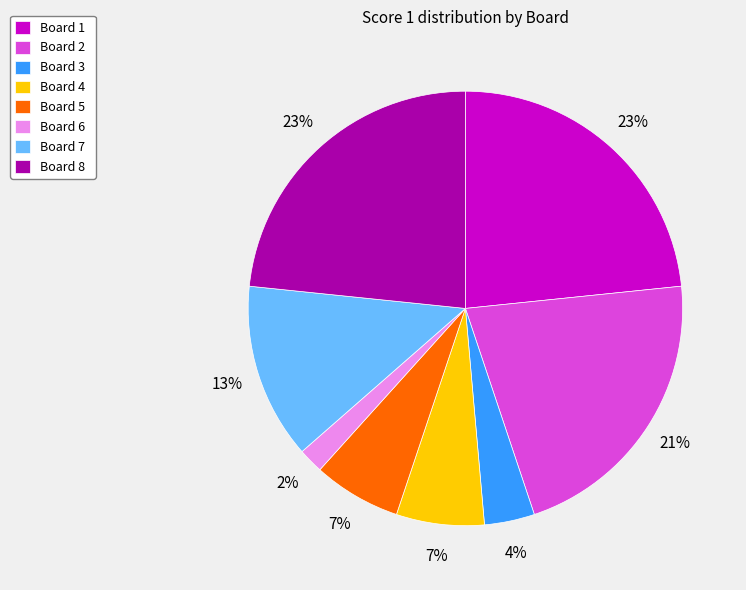

What is the smallest slice in the pie chart?

Board 6